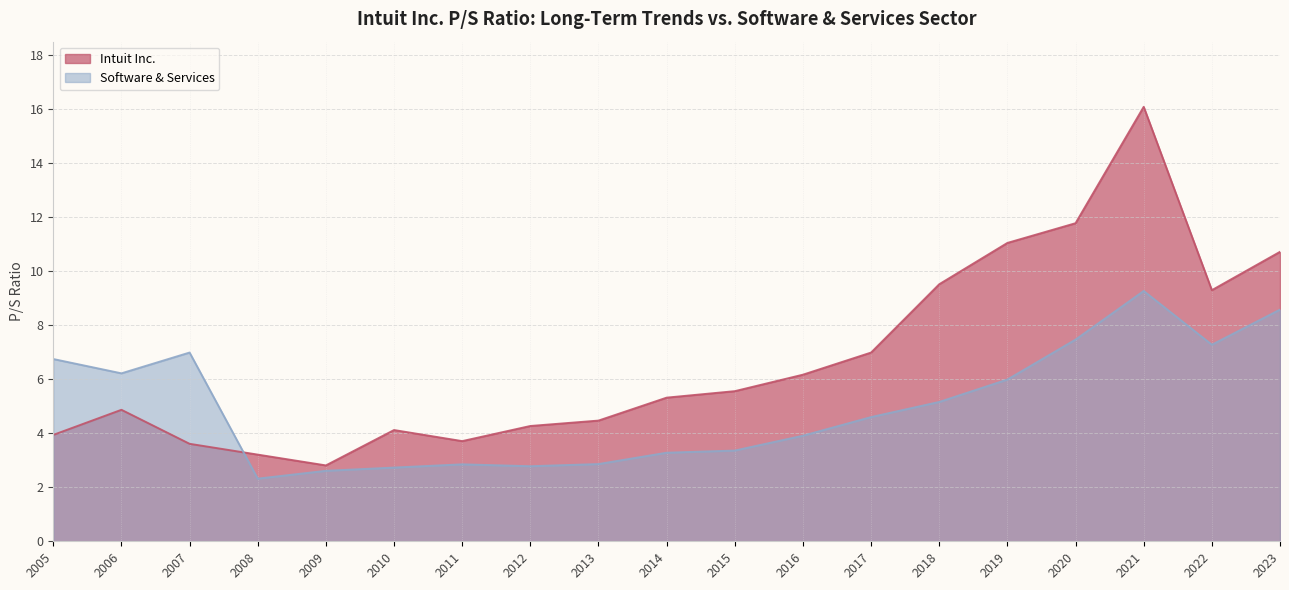

Which label corresponds to the largest value in the chart?

2021